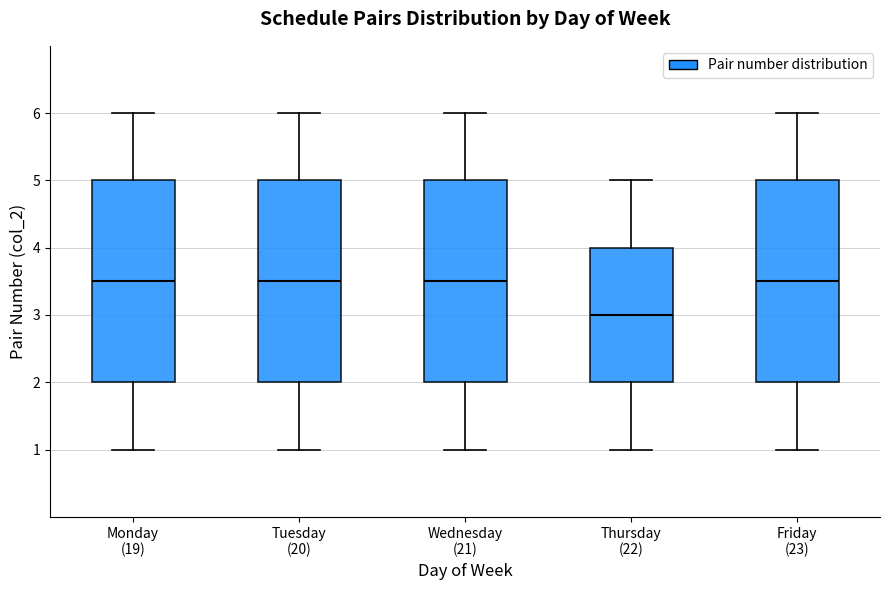

Reading left to right, read every box against the y-axis: the position of its median line, the range the box covers, and the ends of its whiskers. The values are not printed on the chart, so give them approximately, as read against the axis.

Monday (19): median 3.5, box 2.0 to 5.0, whiskers 1.0 to 6.0
Tuesday (20): median 3.5, box 2.0 to 5.0, whiskers 1.0 to 6.0
Wednesday (21): median 3.5, box 2.0 to 5.0, whiskers 1.0 to 6.0
Thursday (22): median 3.0, box 2.0 to 4.0, whiskers 1.0 to 5.0
Friday (23): median 3.5, box 2.0 to 5.0, whiskers 1.0 to 6.0